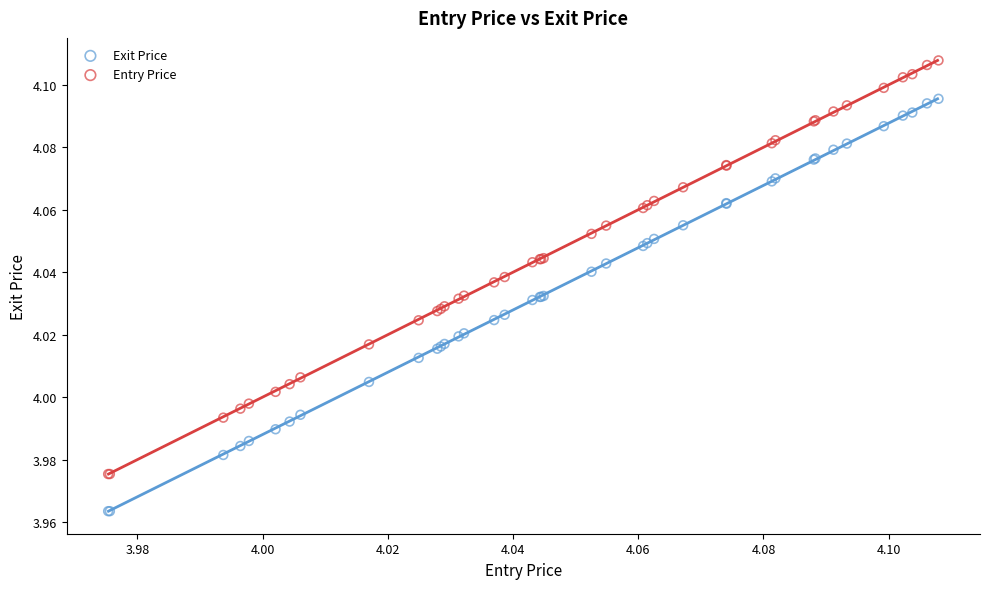

Which series reaches the minimum Y coordinate?

Exit Price